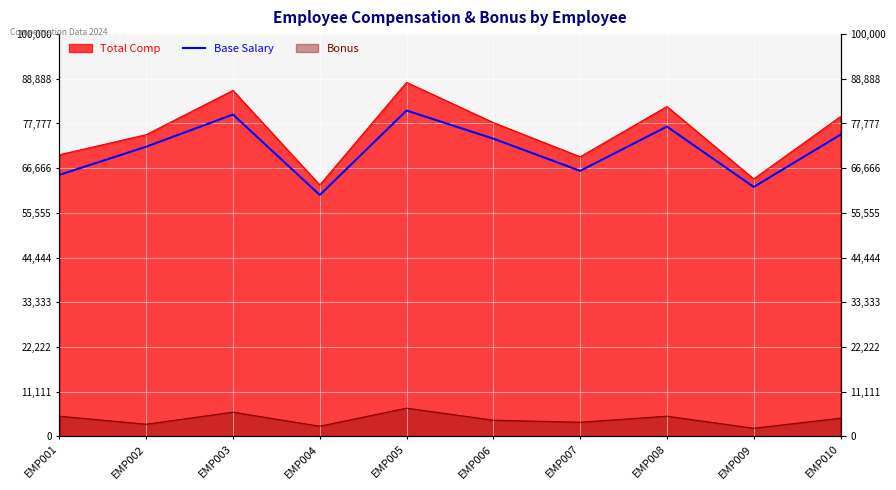

List the labels in order of value, largest first.

EMP005, EMP003, EMP008, EMP010, EMP006, EMP002, EMP007, EMP001, EMP009, EMP004